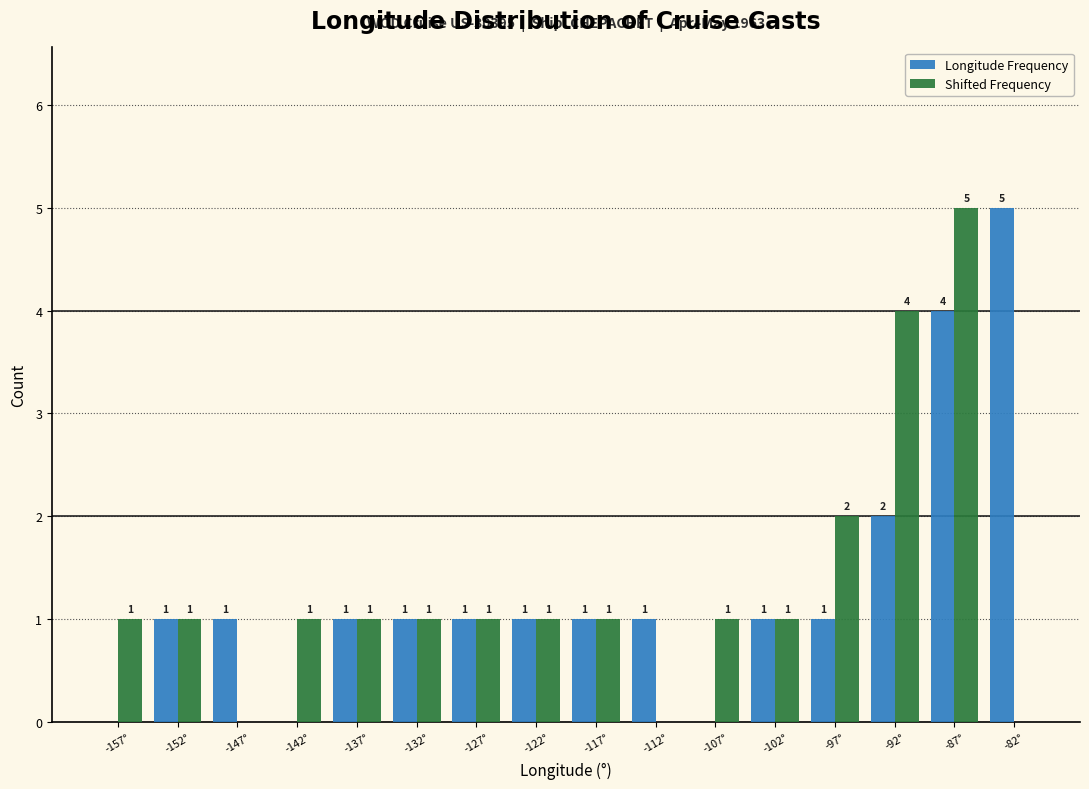

In the Shifted Frequency series, which range on the x-axis has the tallest bar?

-90 to -85